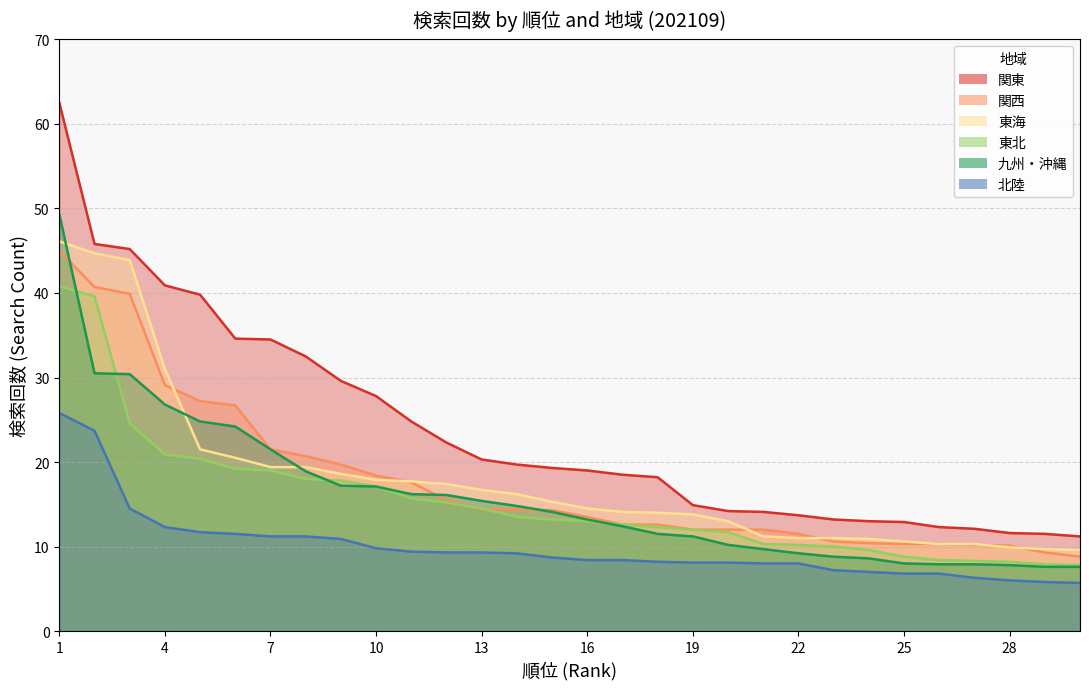

Which has a higher value, 23 or 13?

13